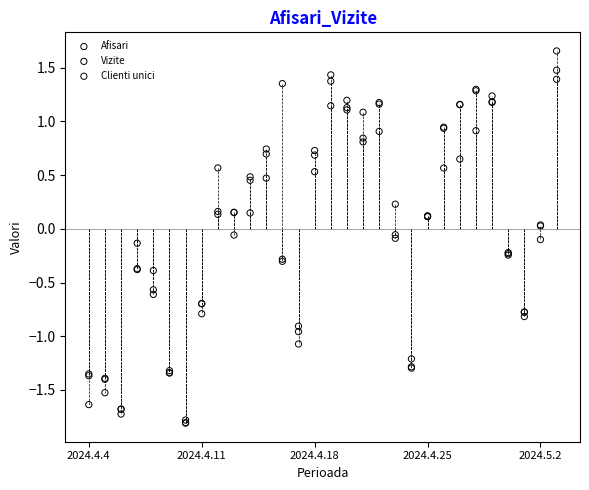

What are all the series names shown in the legend?

Afisari, Vizite, Clienti unici